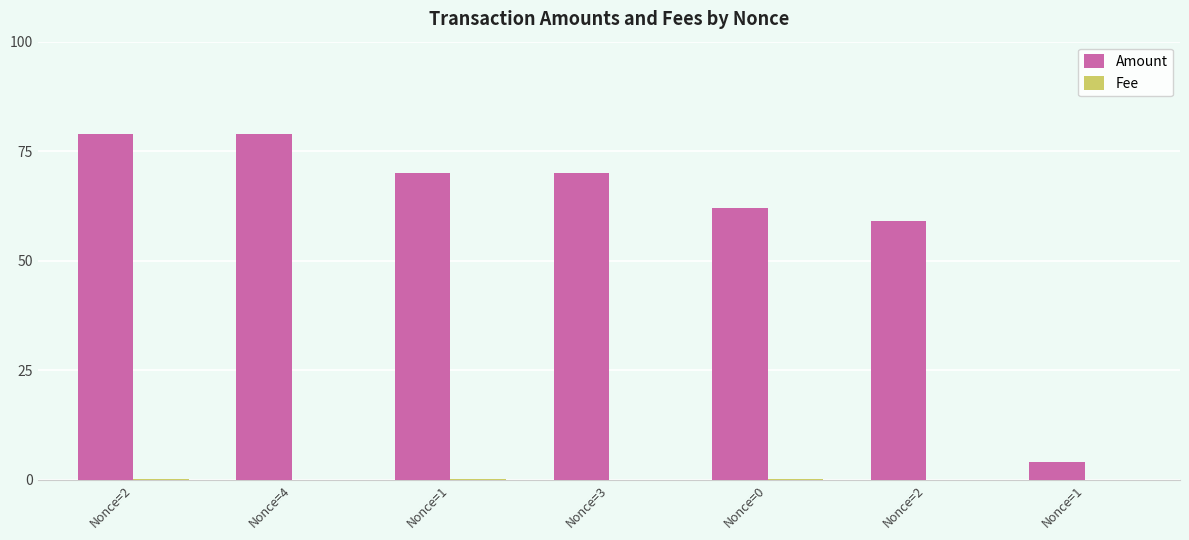

List the series in order of their overall mean, highest first.

Amount, Fee